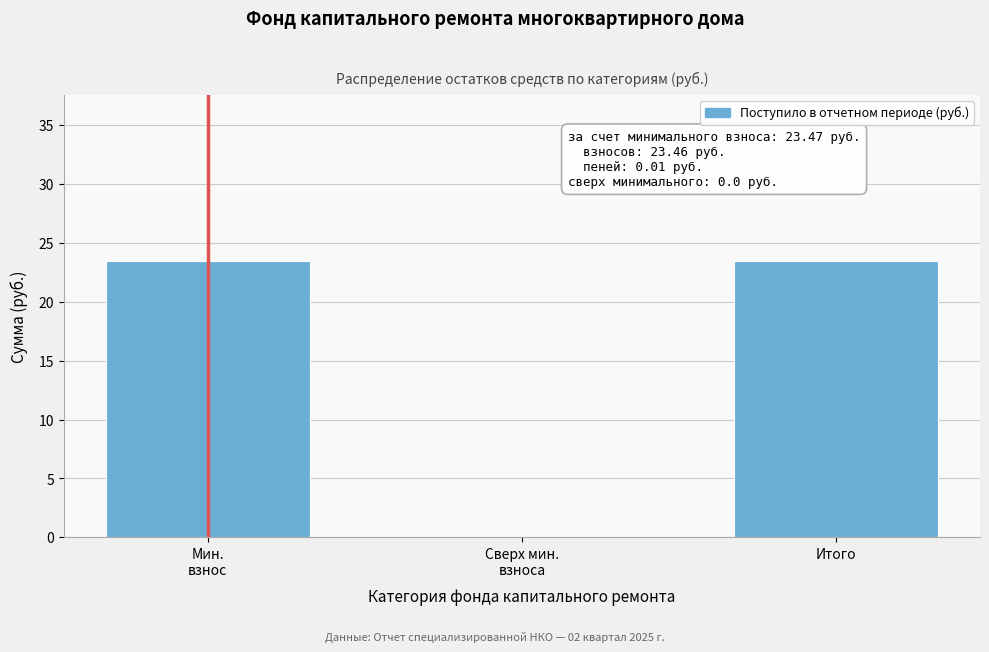

What value does the data have at Итого?

23.5